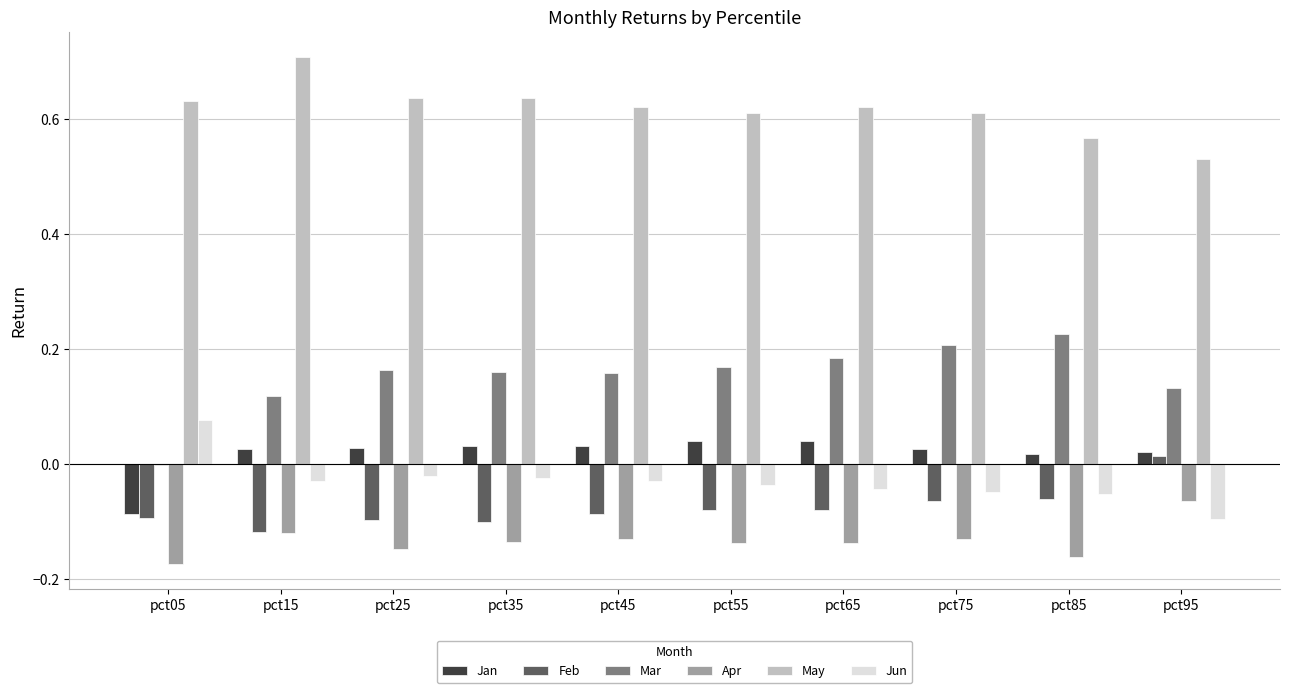

Does the chart contain stacked bars?

No